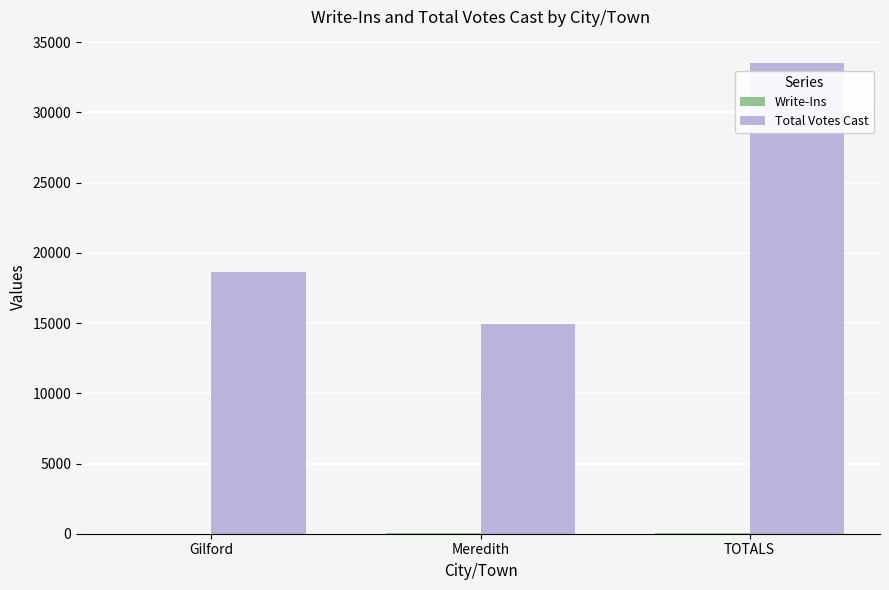

Is it true that Total Votes Cast equals 4700 at Gilford?

False